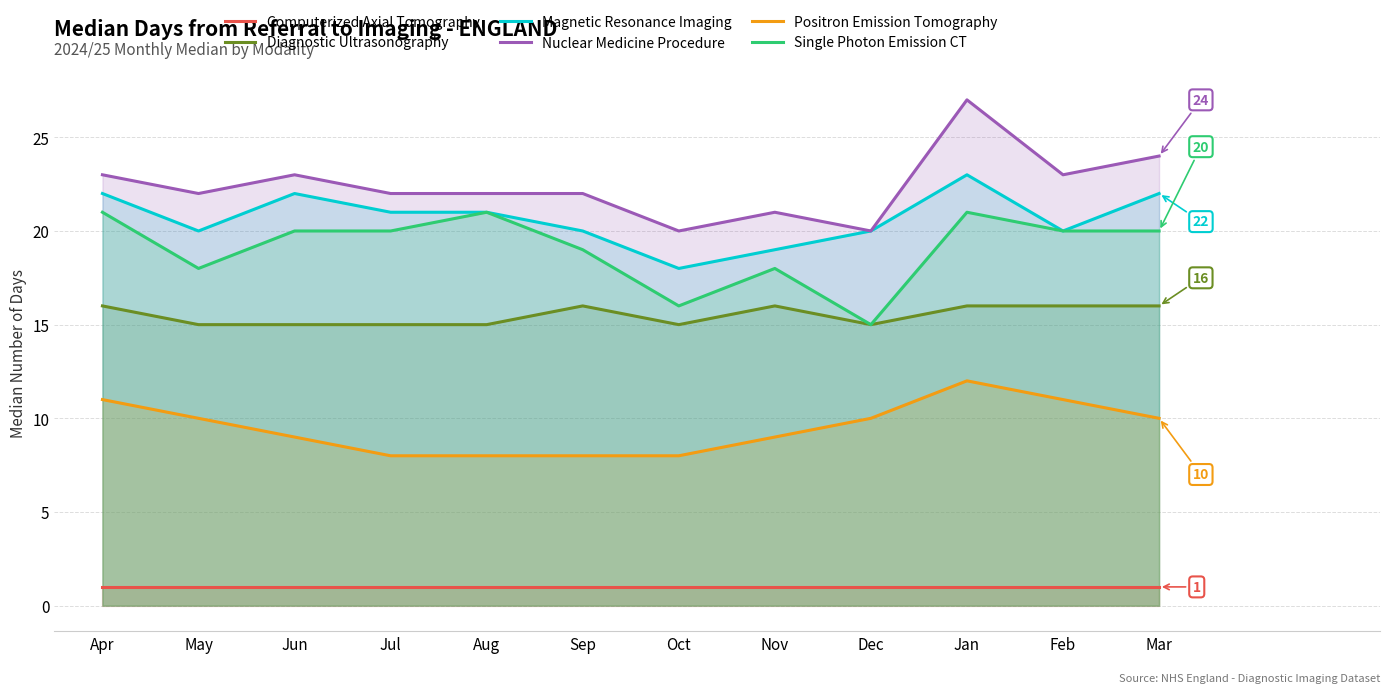

True or false: Single Photon Emission CT and Diagnostic Ultrasonography cross at least once.

False